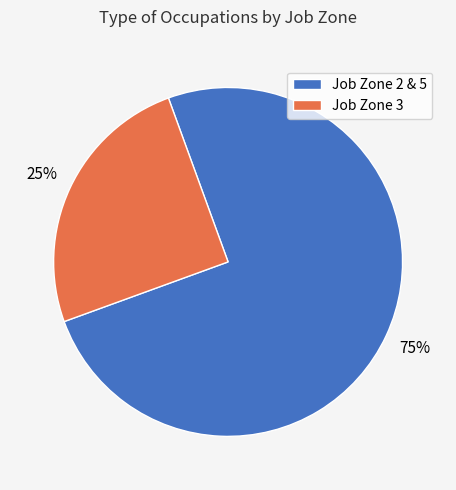

To the nearest percent, what percentage of the pie is Job Zone 3?

25%